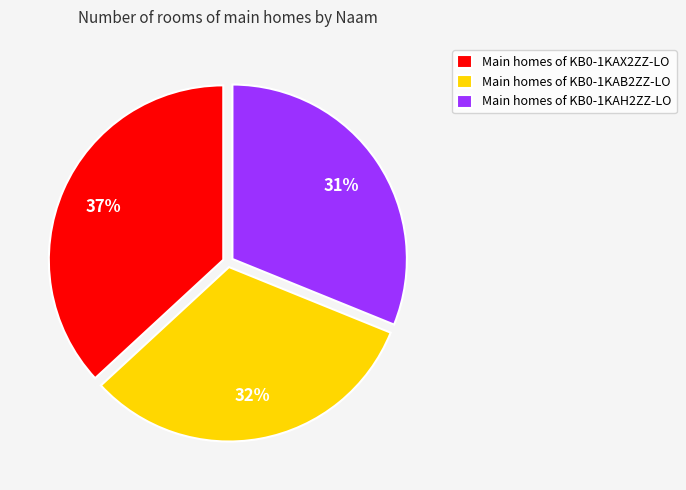

How many slices are in this pie chart?

3